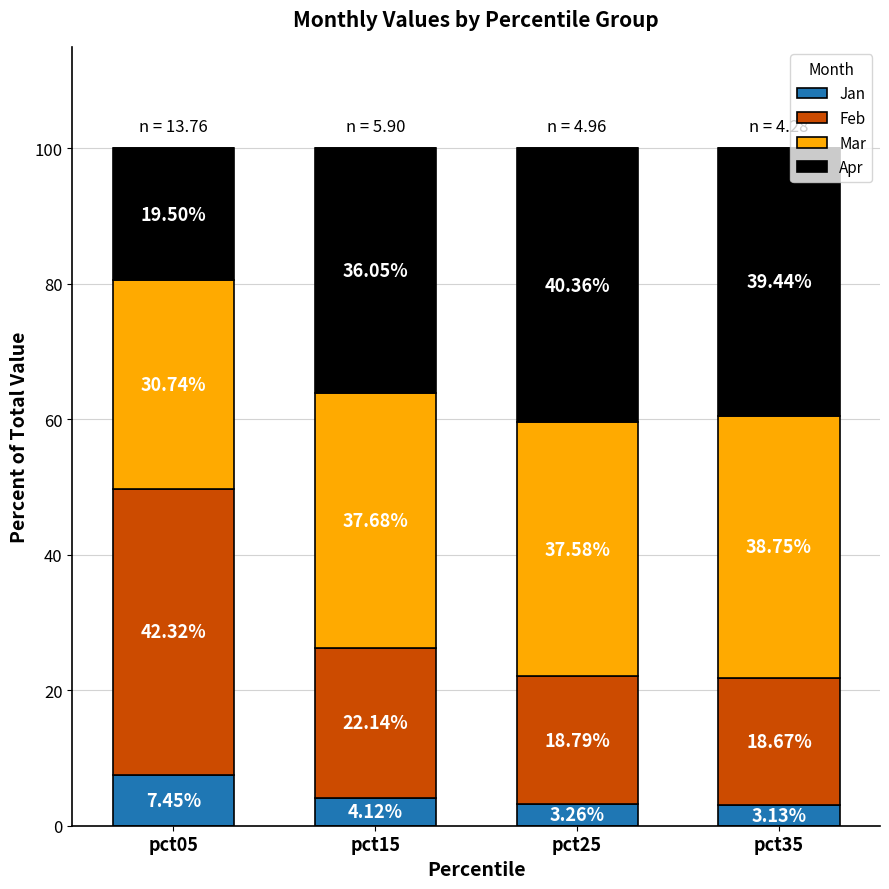

What is the sum of all Jan values?

18.0